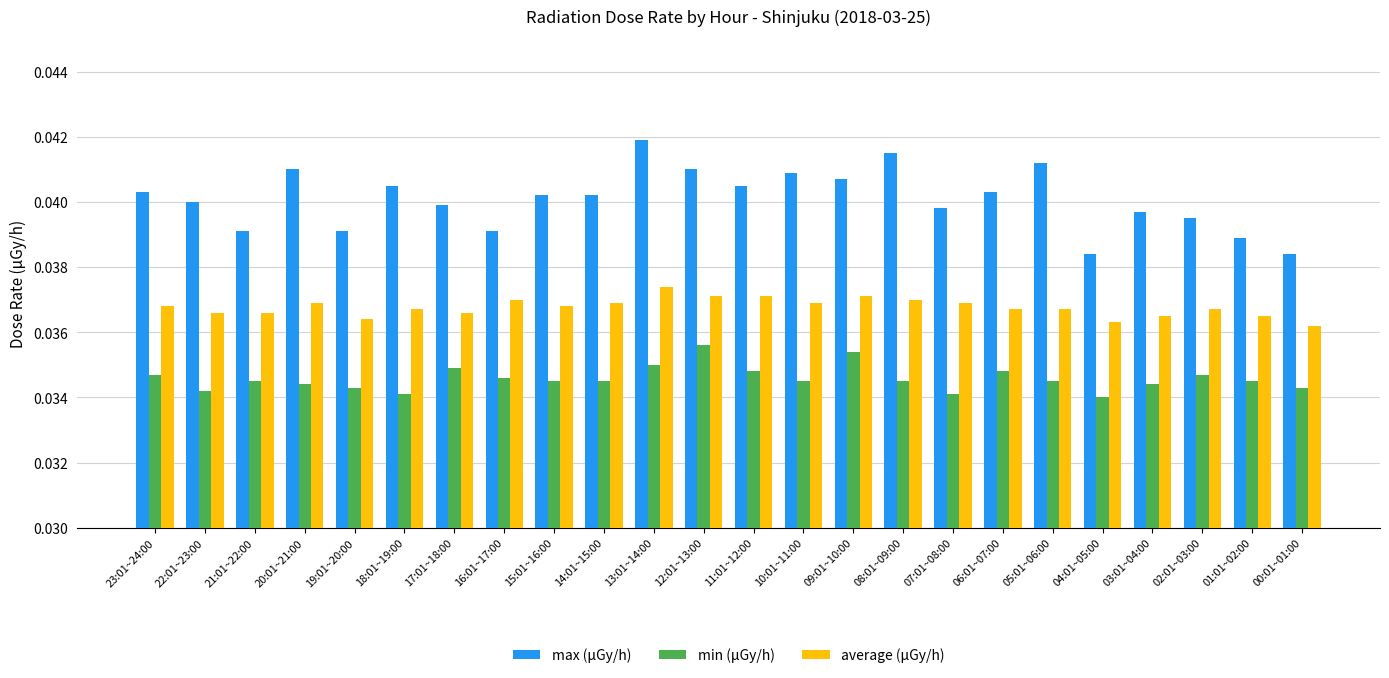

What position from the right is 09:01~10:00?

10